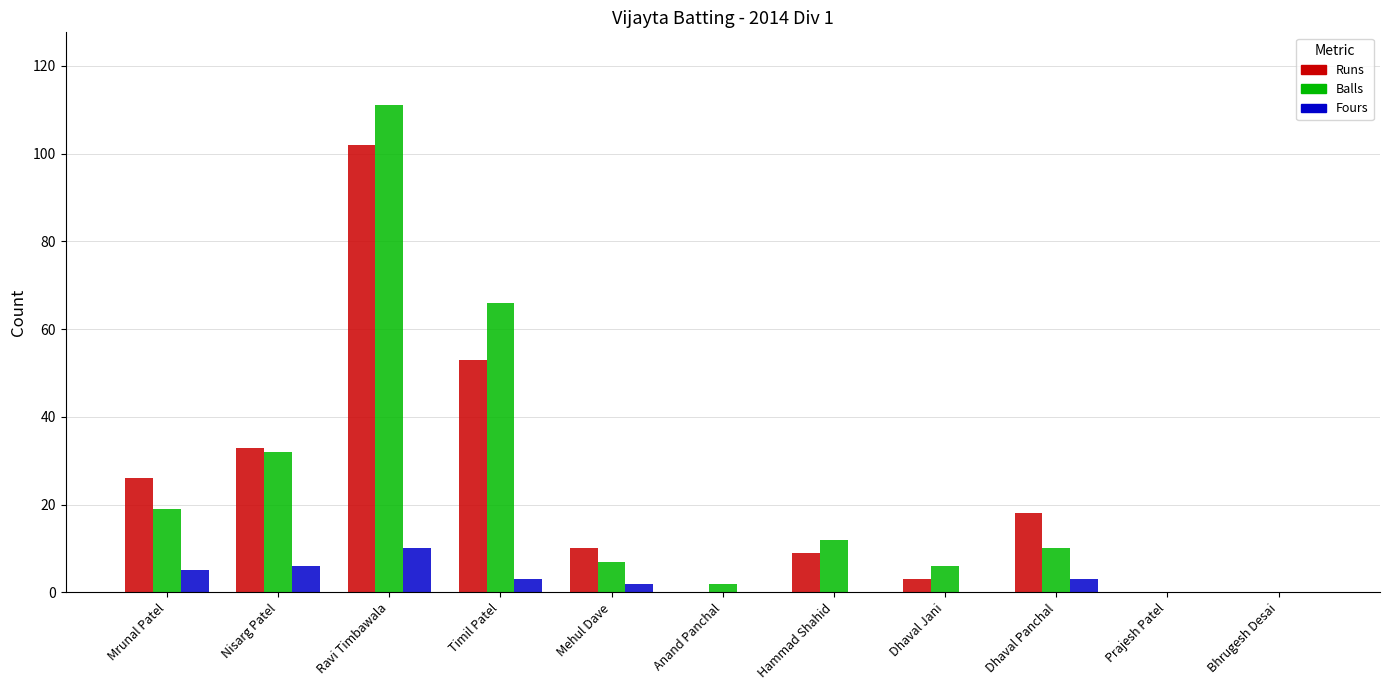

Does the chart contain stacked bars?

No